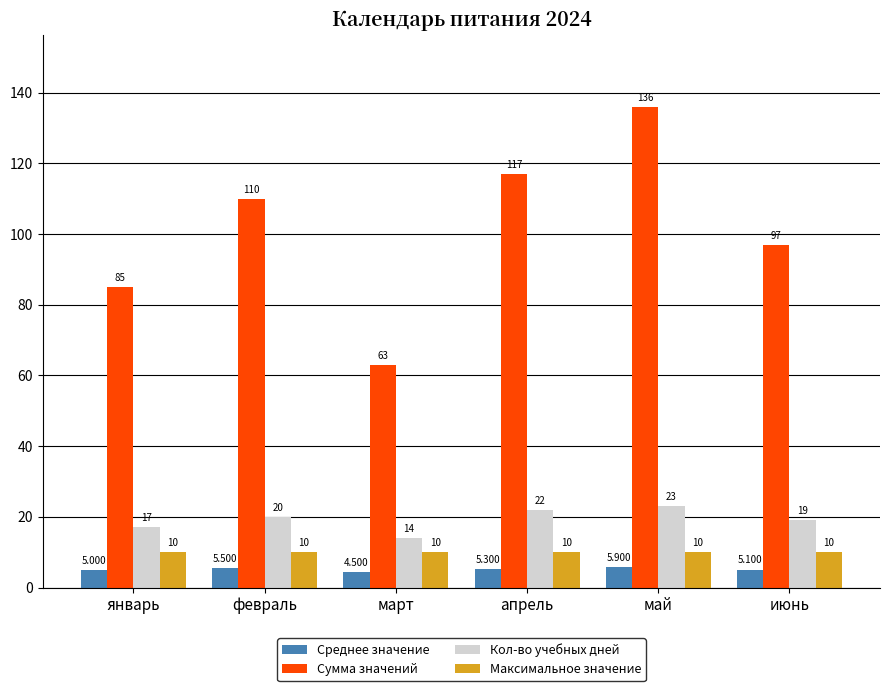

The Максимальное значение series shows 3.0 at февраль. True or false?

False